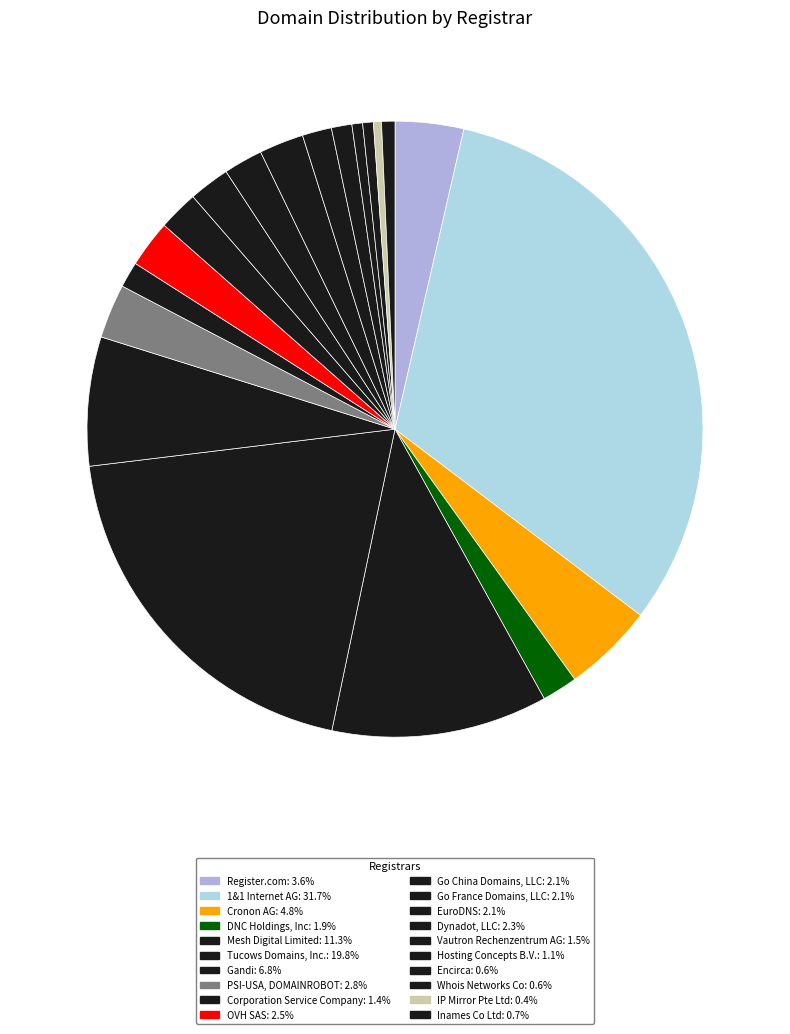

Count the number of slices in the pie.

20